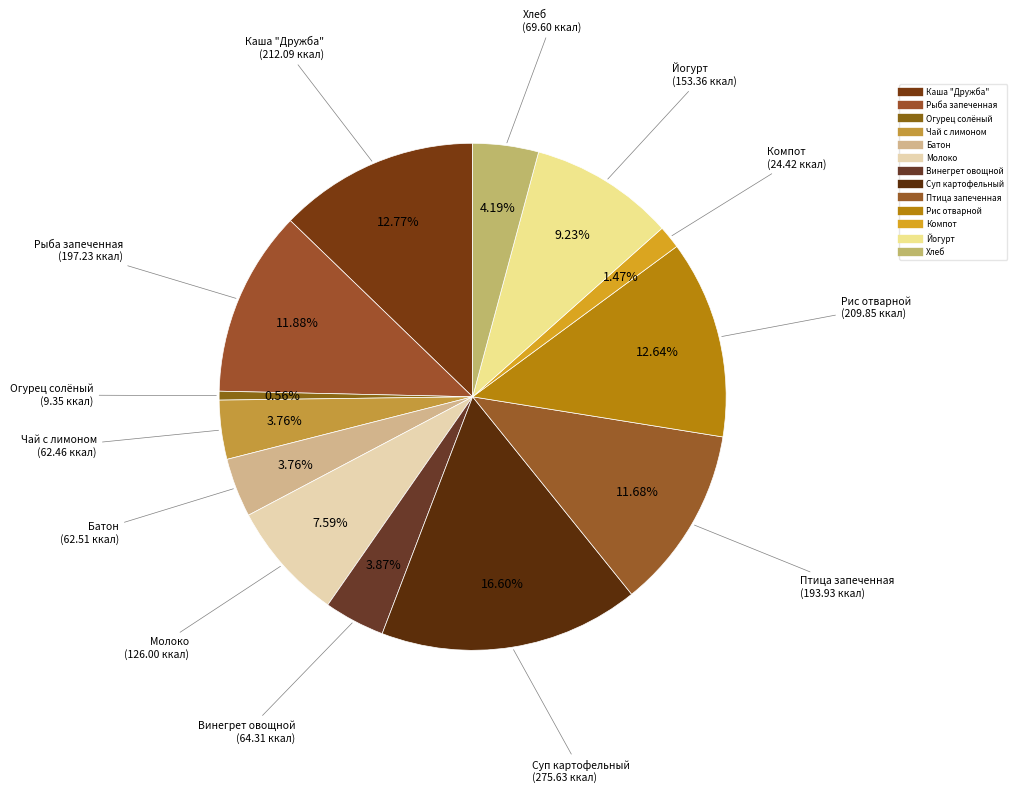

Is it true that Чай с лимоном is 4% of the pie?

True